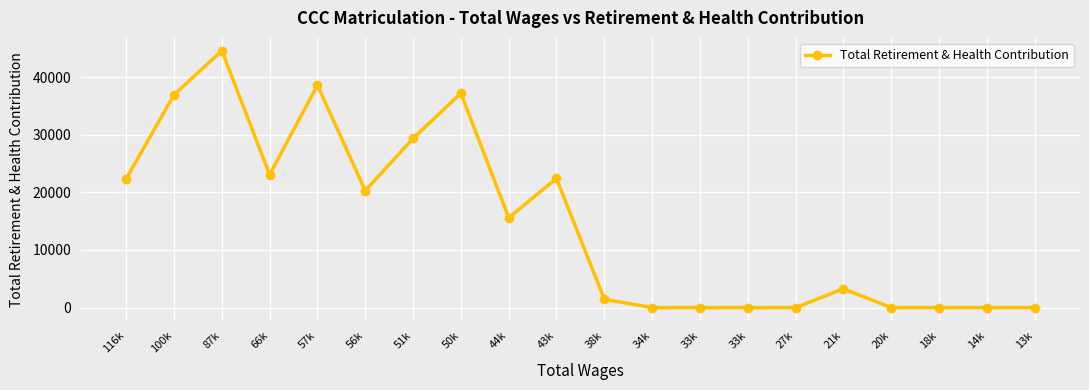

Where is the first local minimum?

66k